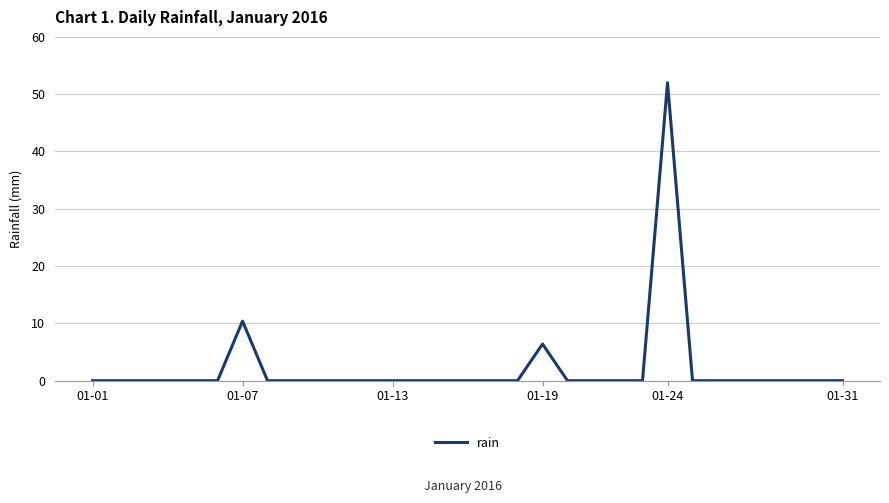

Does the chart display data point markers on the line(s)?

No